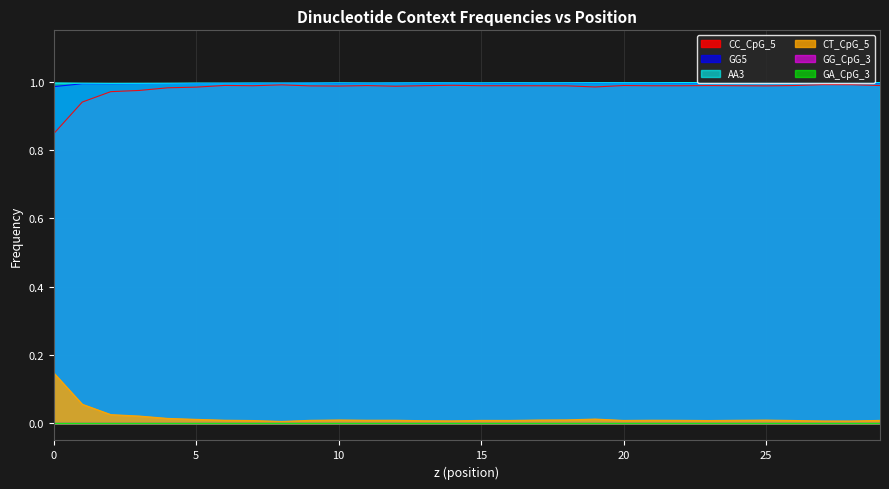

Does the chart have visible grid lines?

Yes